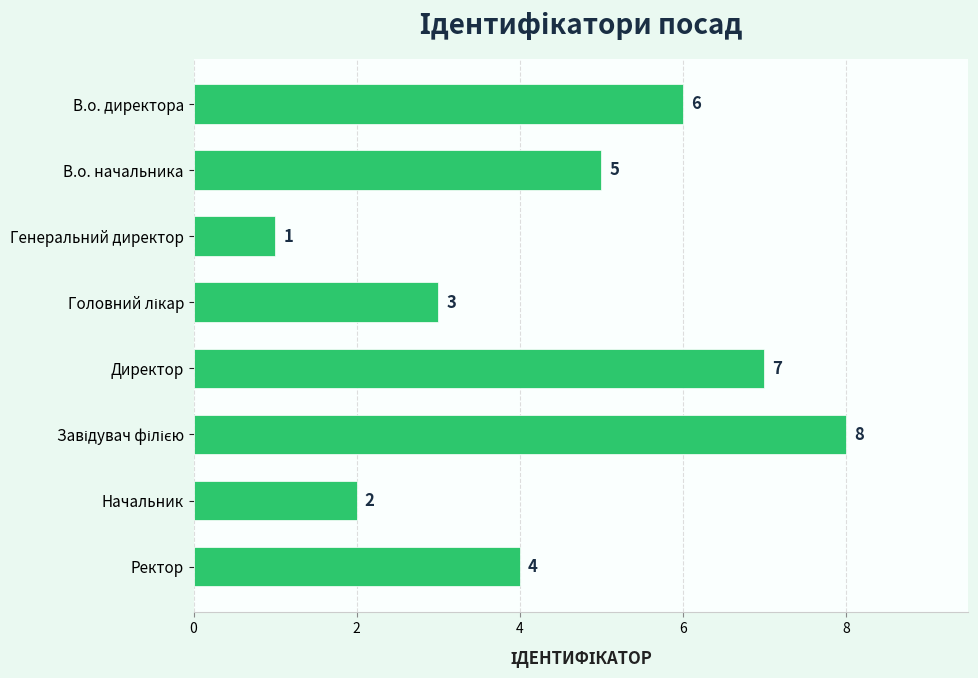

What is the maximum value shown in the chart?

8